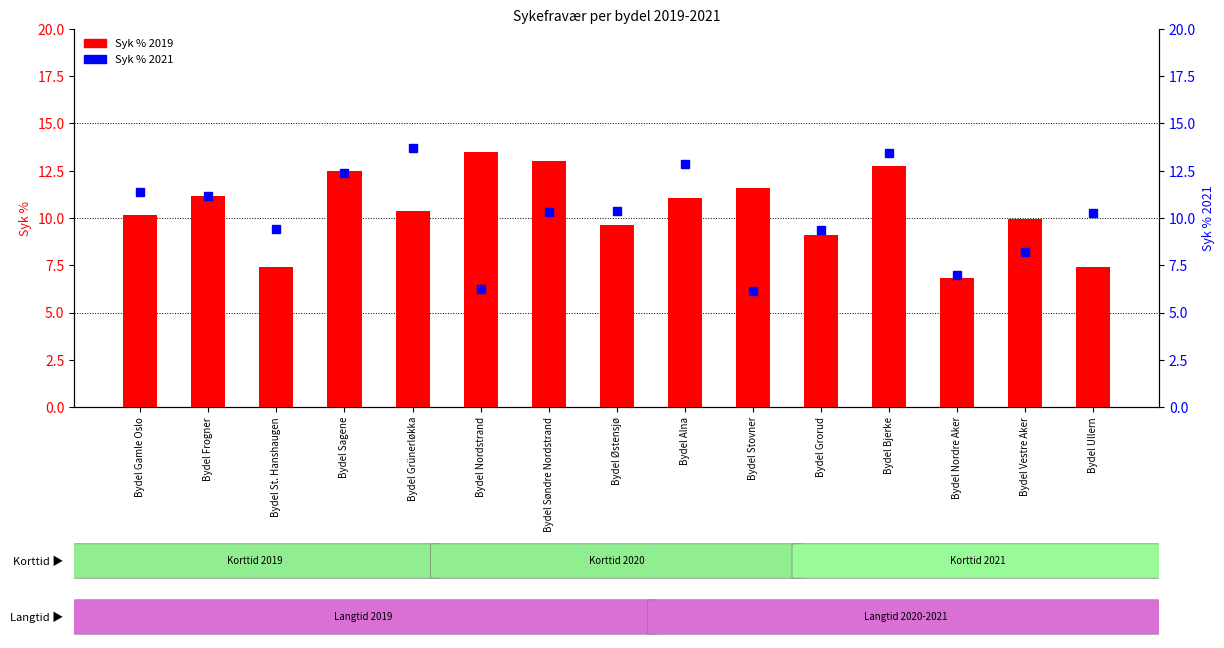

At which category does the chart reach its peak across all series?

Bydel Grünerløkka